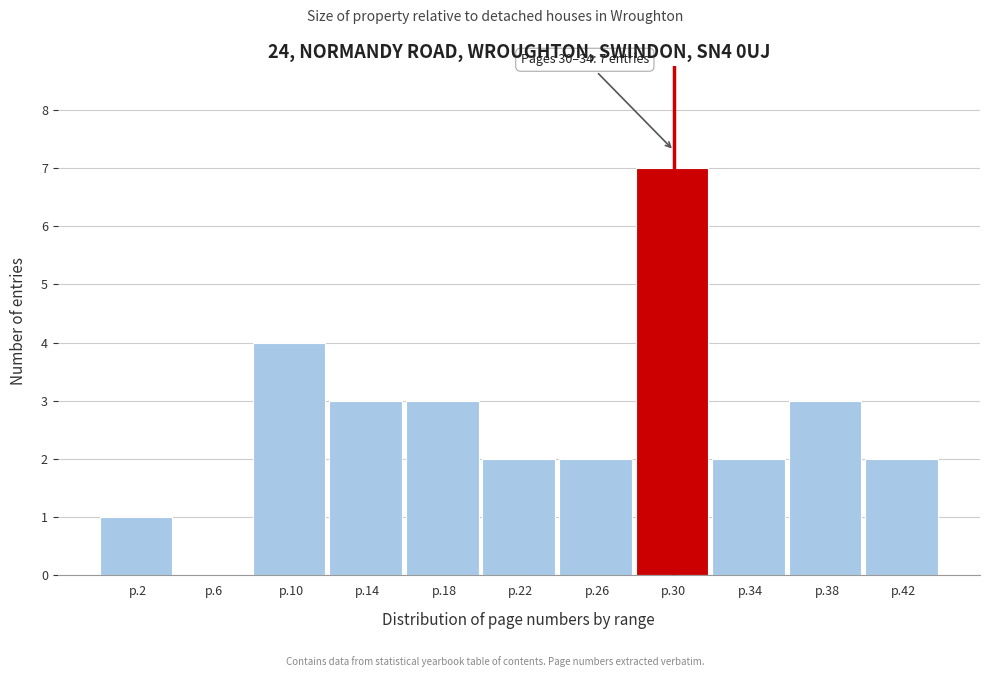

Reading left to right, transcribe all the data shown in this chart.

p.2=1	p.6=0	p.10=4	p.14=3	p.18=3	p.22=2	p.26=2	p.30=7	p.34=2	p.38=3	p.42=2